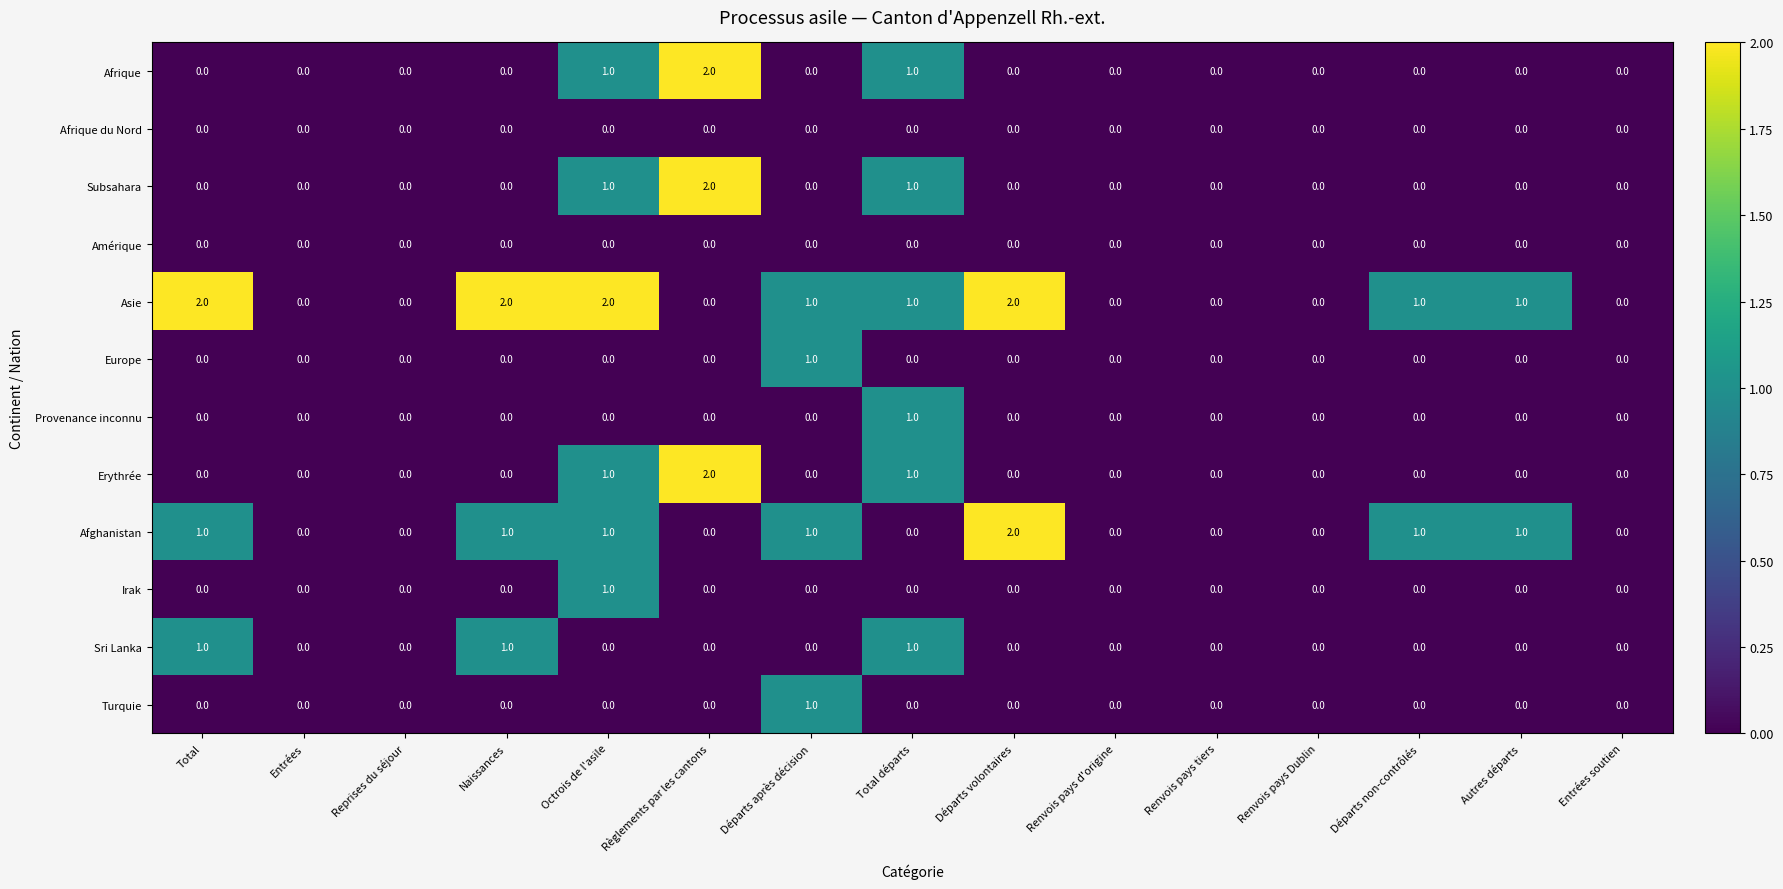

What is the sum of all Erythrée values?

4